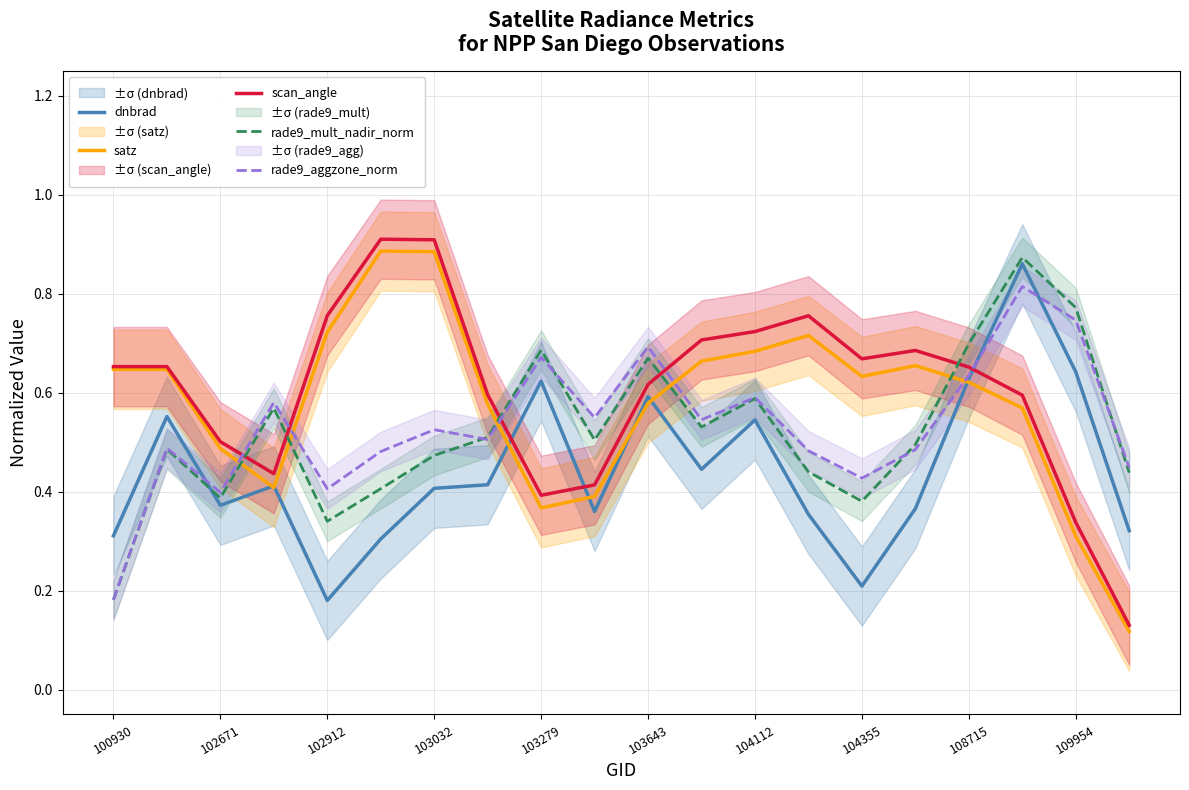

The value of rade9_aggzone_norm at 102912 is 0.4. True or false?

True